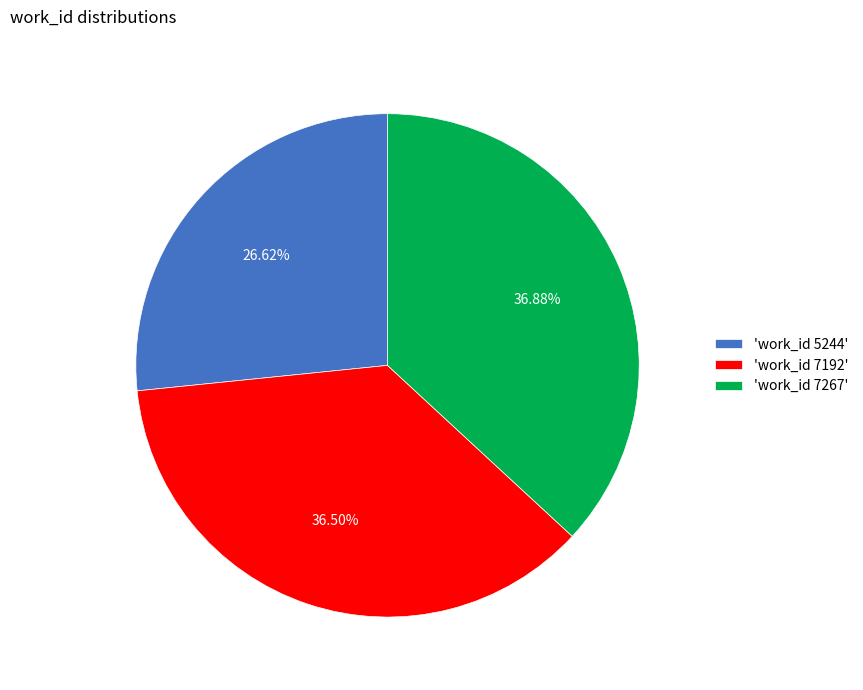

Does 'work_id 5244' account for over 50% of the chart?

No